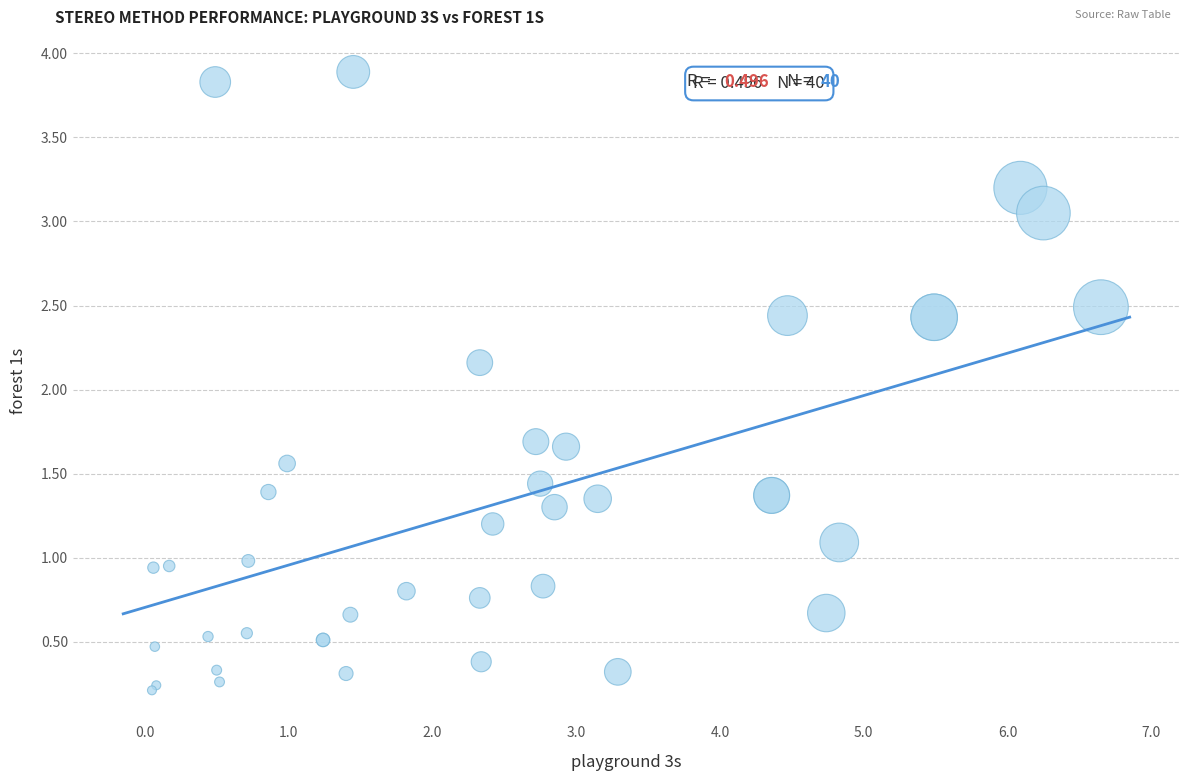

What Y value in the scatter plot is closest to 2?

2.2